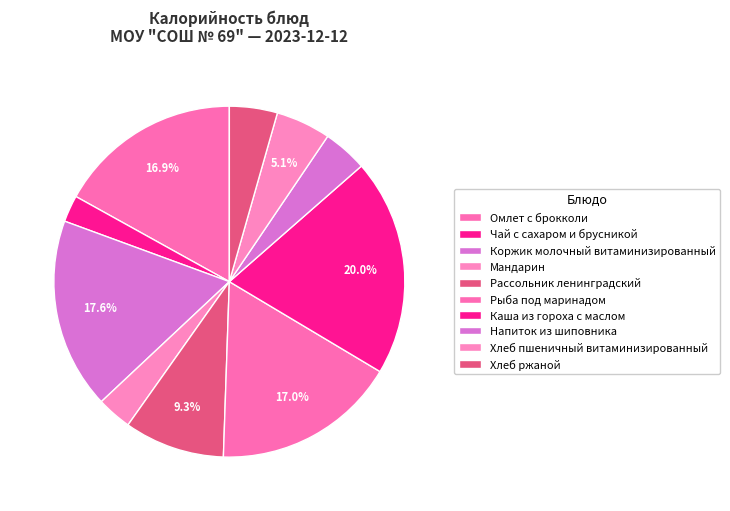

What percentage is the Омлет с брокколи slice, to the nearest percent?

17%